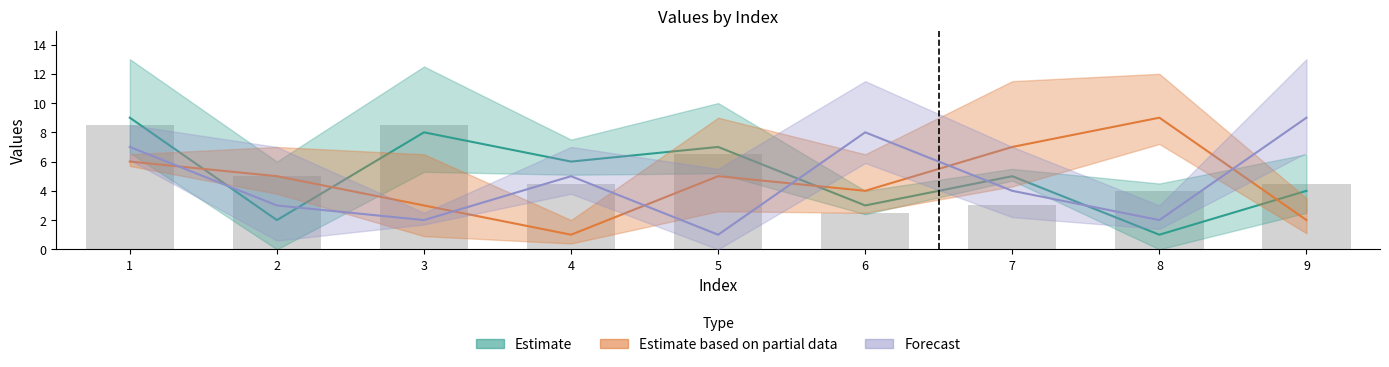

At 4, list the series in order from largest to smallest.

col_4, col_7, col_2